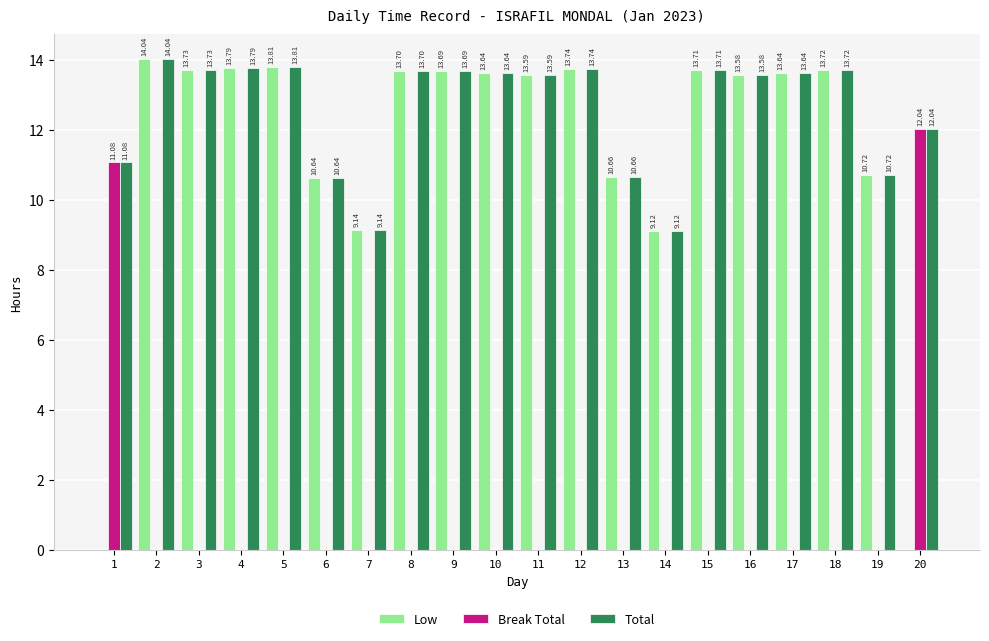

What is the total value across all series at 8?

27.4